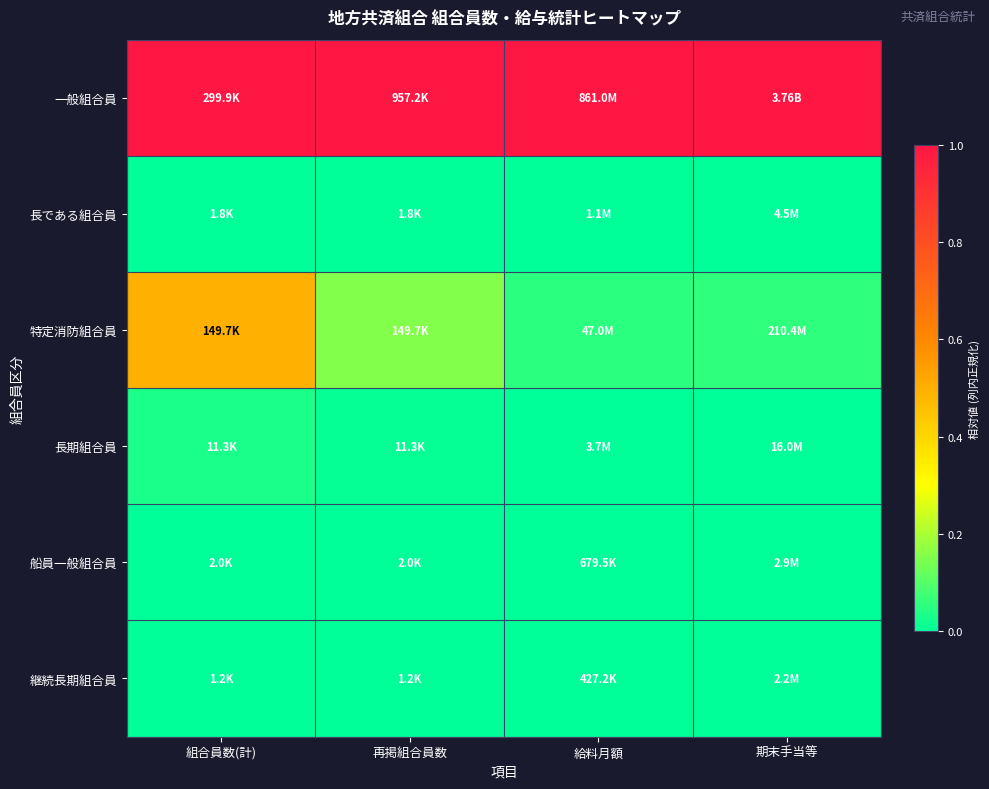

What is the maximum value shown in the chart?

1.0